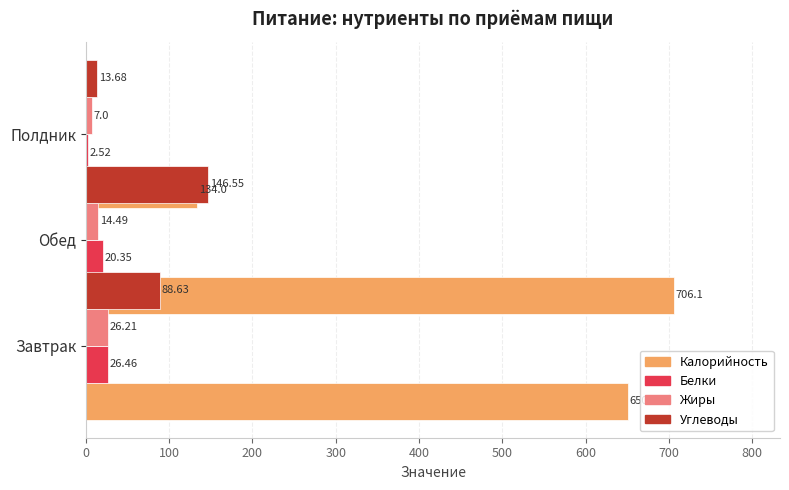

What is the total value across all series at 200?

157.2